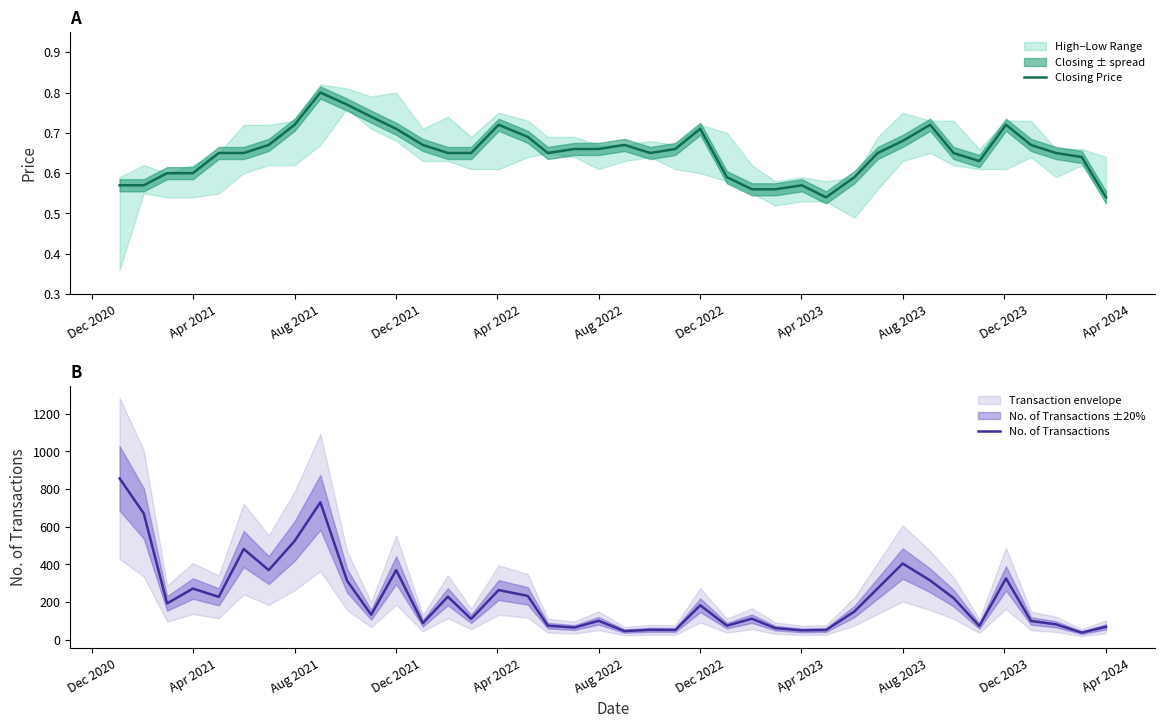

What is the lowest value of the No. of Transactions series?

37